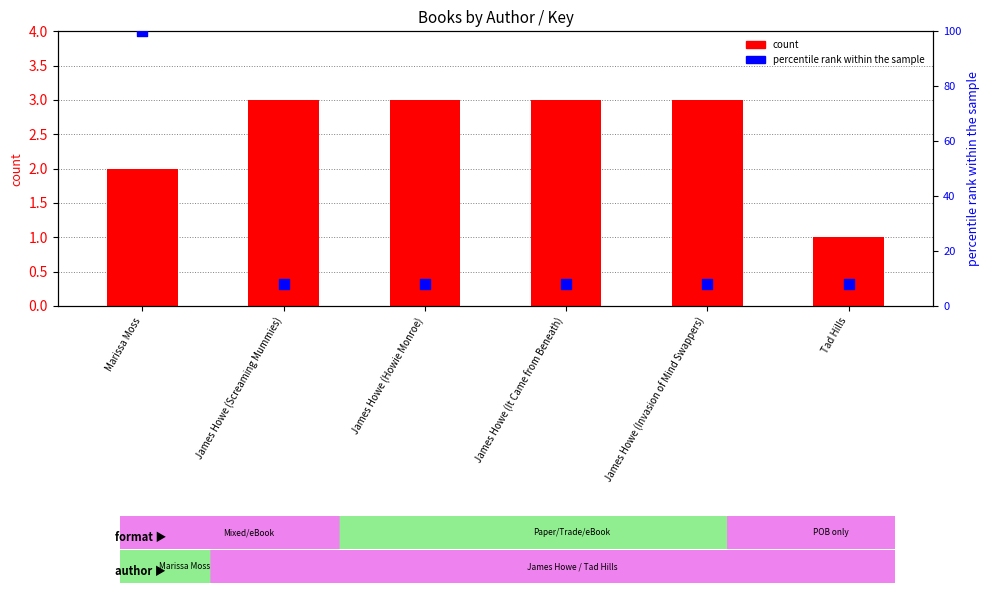

What are all the series names shown in the legend?

count, percentile rank within the sample